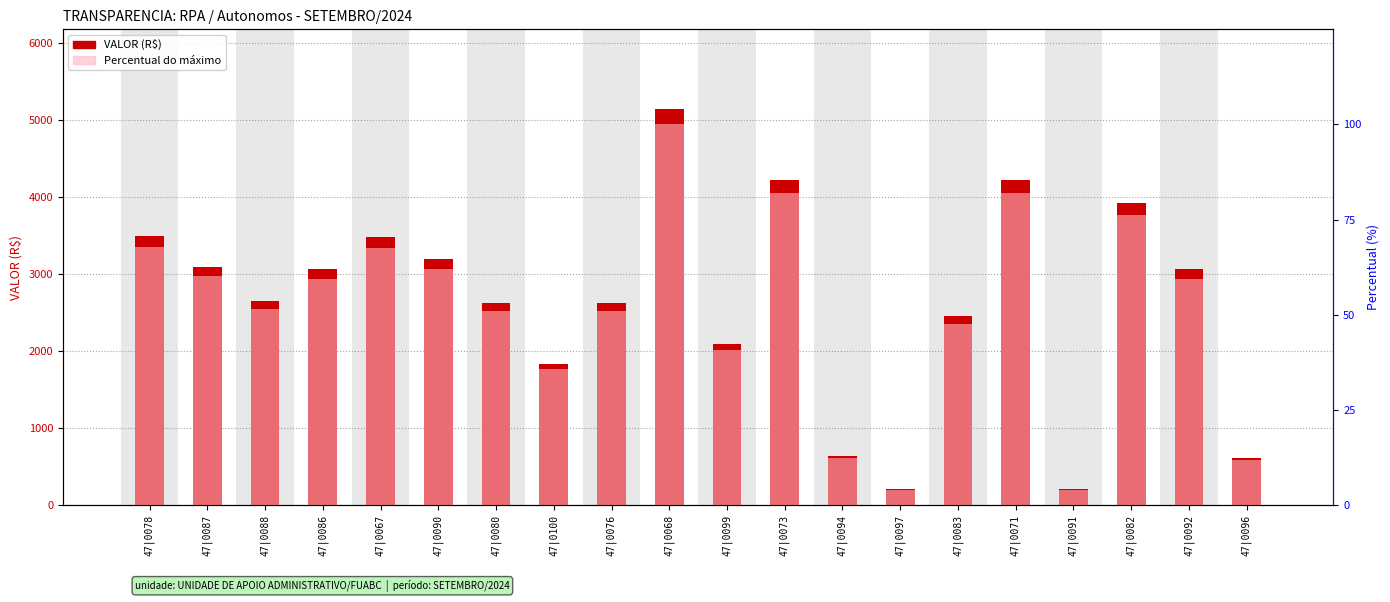

Between 47|0067 and 47|0091, which series saw the biggest shift?

VALOR